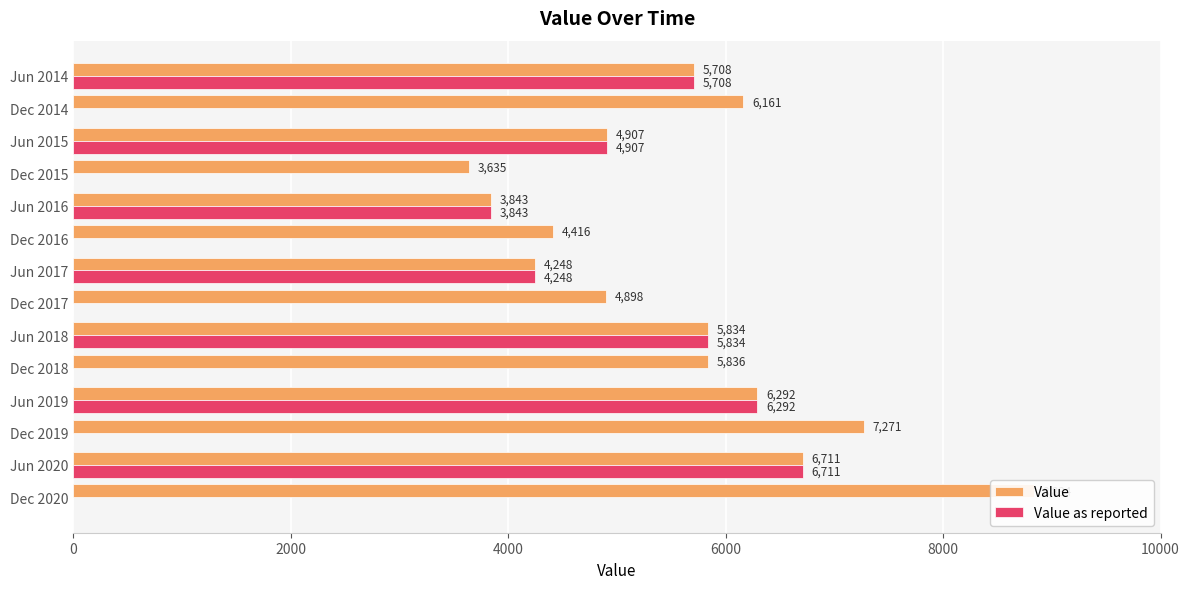

Which series has the largest total across all categories?

Value